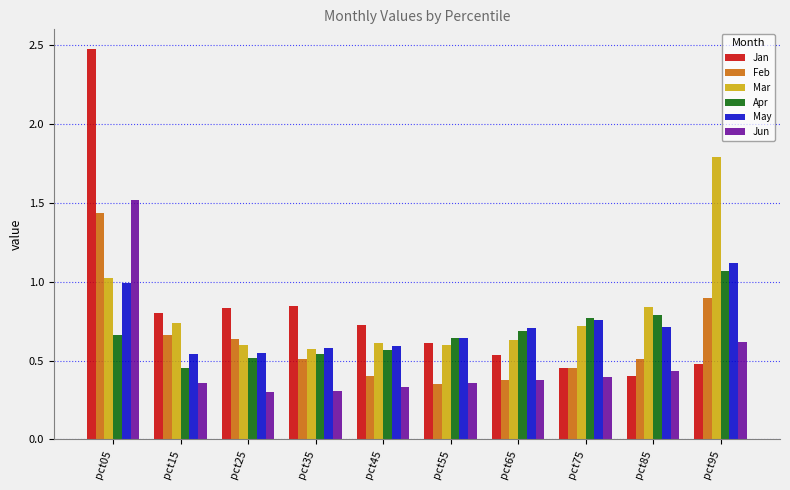

Which label corresponds to the largest value in the chart?

pct05